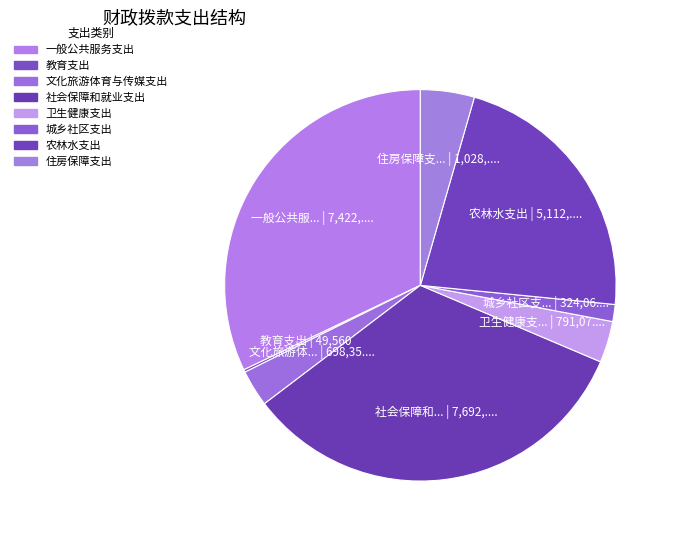

Rank the categories by value from highest to lowest.

社会保障和就业支出, 一般公共服务支出, 农林水支出, 住房保障支出, 卫生健康支出, 文化旅游体育与传媒支出, 城乡社区支出, 教育支出